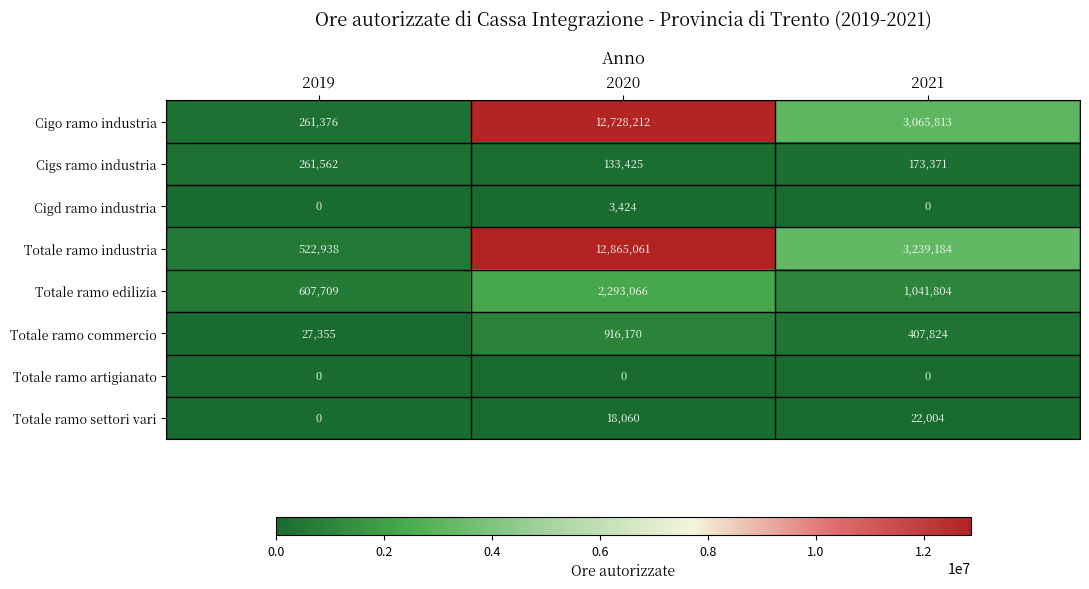

Which series has the largest total across all categories?

Totale ramo industria